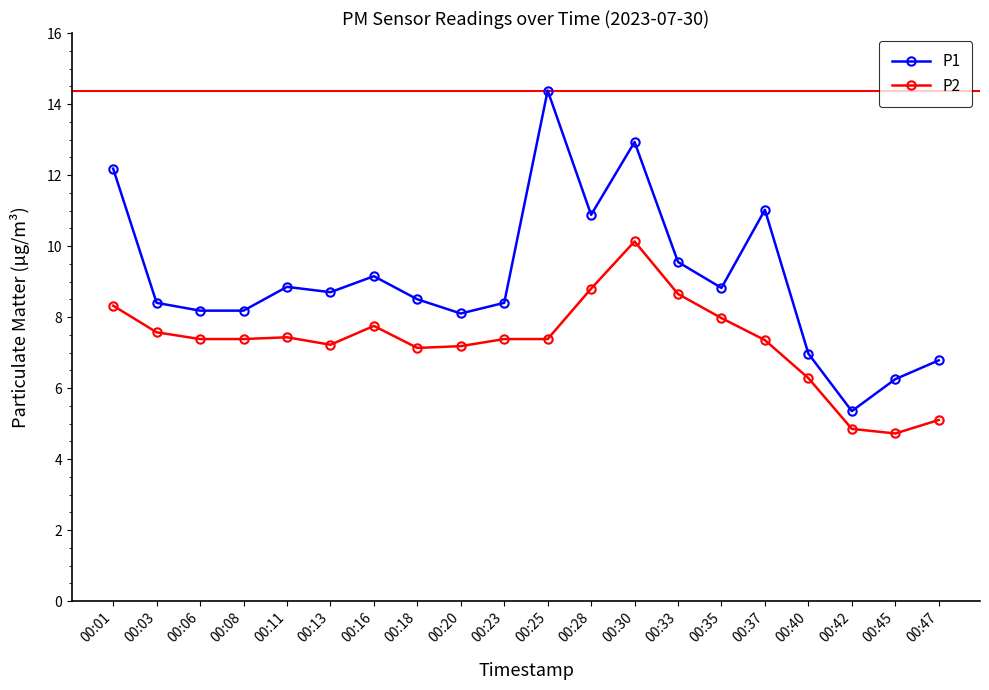

What is the difference between the P2 values at 00:47 and 00:23?

2.3